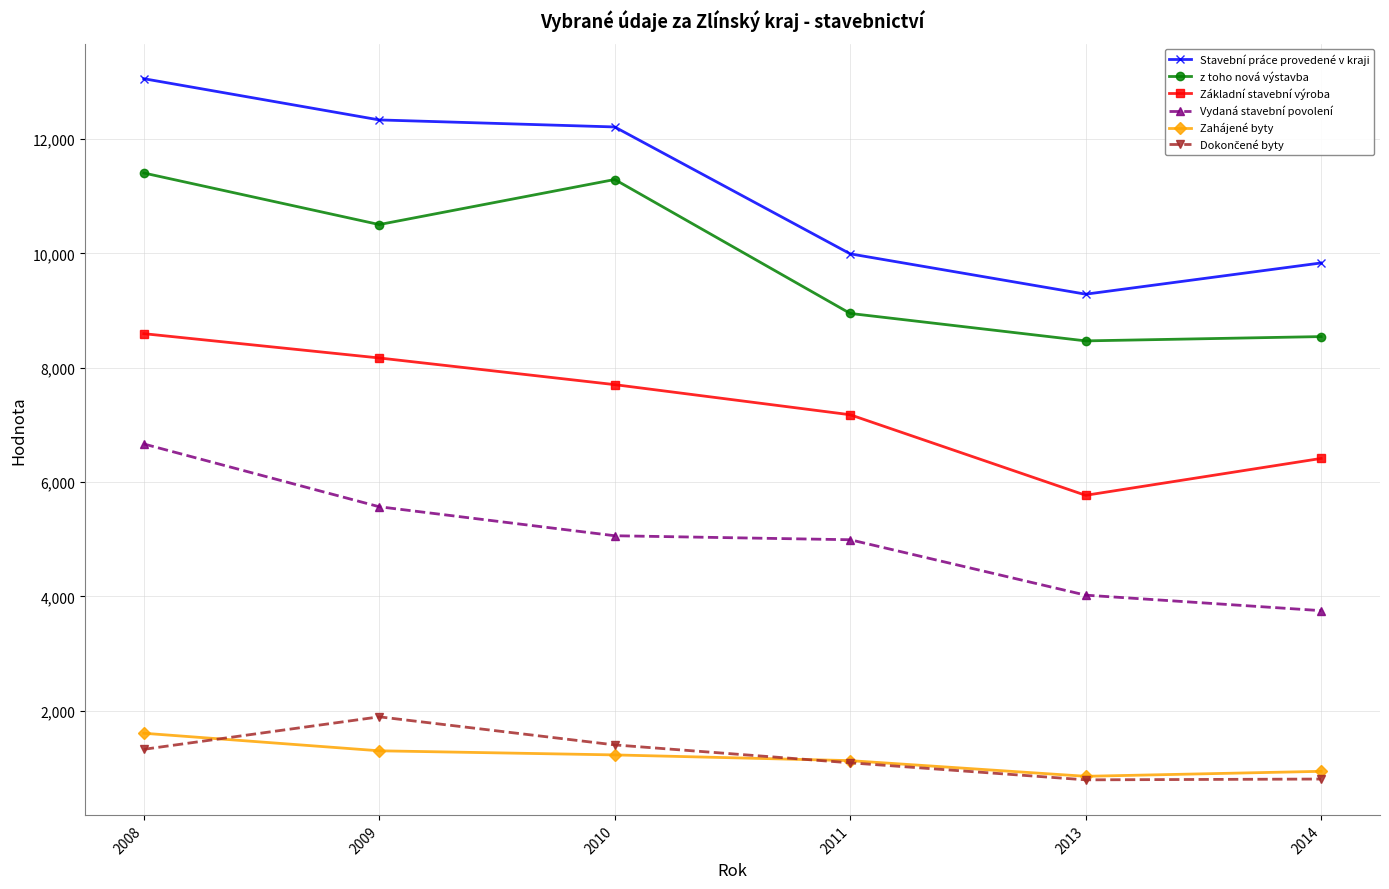

True or false: Stavební práce provedené v kraji and z toho nová výstavba cross at least once.

False